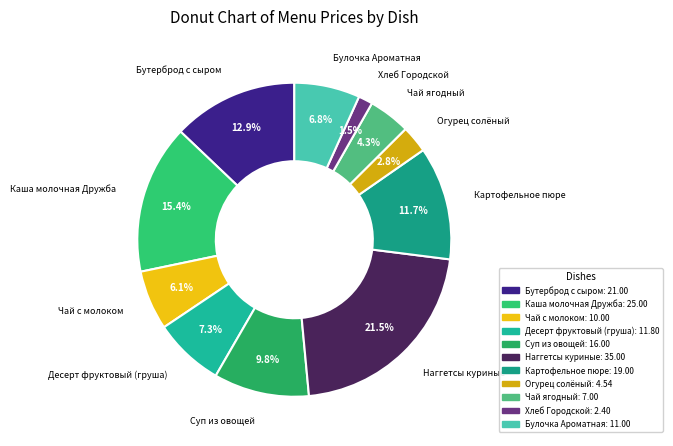

Which has a higher value, Чай ягодный or Хлеб Городской?

Чай ягодный